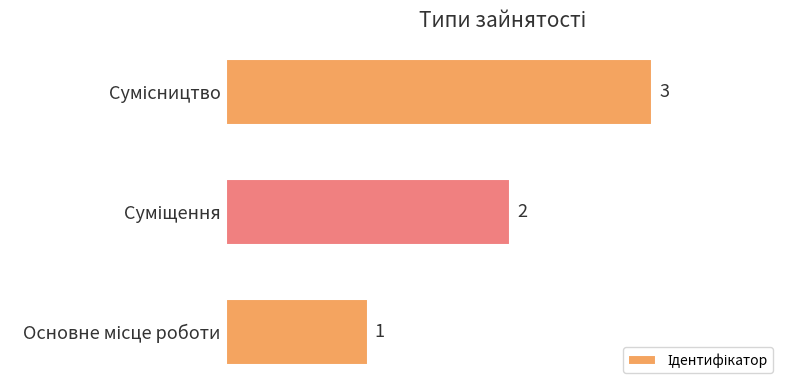

How many values are between 1 and 3?

3